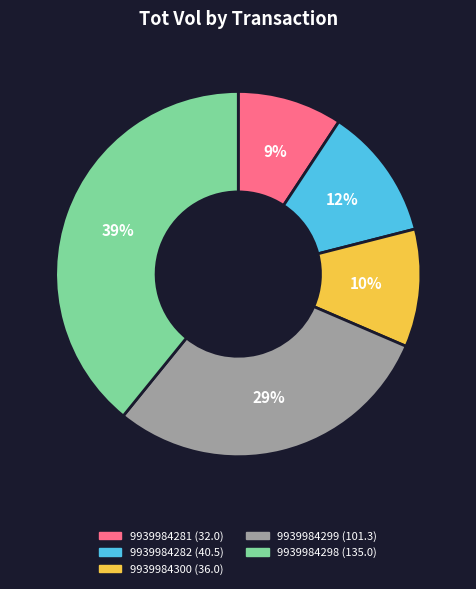

Count the number of slices in the pie.

5